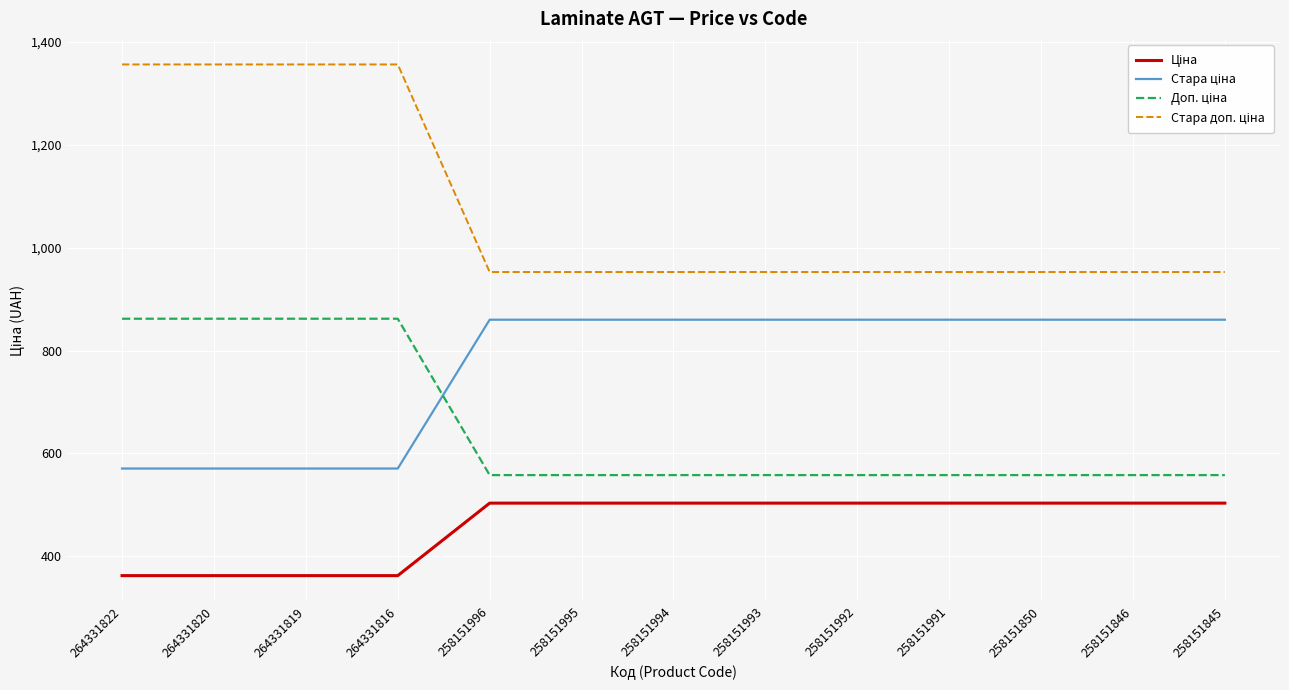

What is the spread (max minus min) of values at 264331816?

993.8